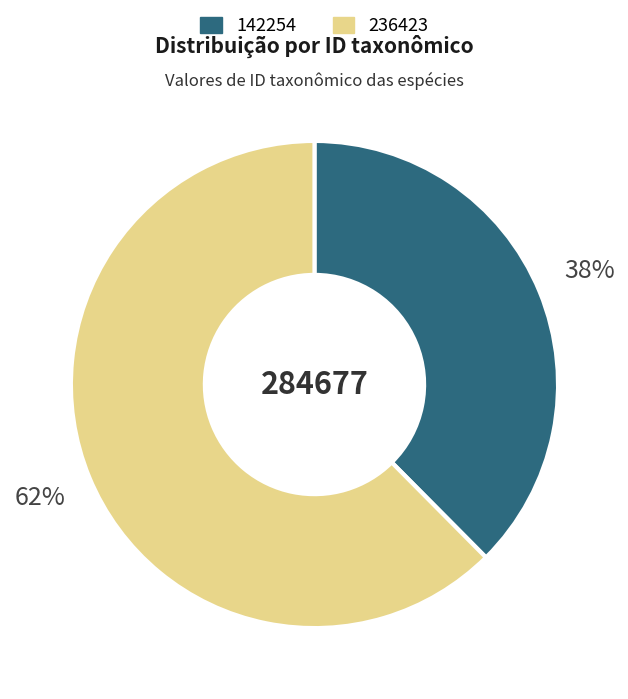

Do 236423 and 142254 together represent more than half of the pie?

Yes